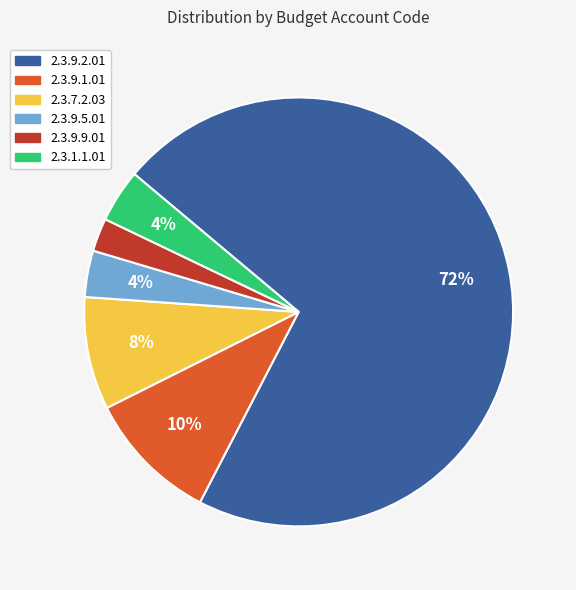

True or false: 2.3.9.5.01 accounts for 15% of the total.

False